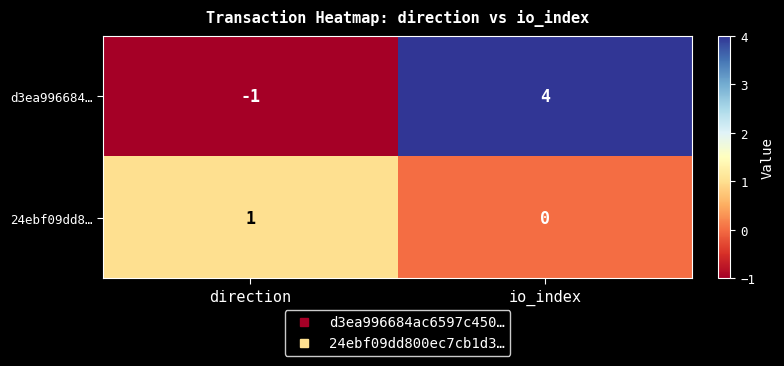

Rank the series at direction from highest to lowest value.

24ebf09dd8…, d3ea996684…